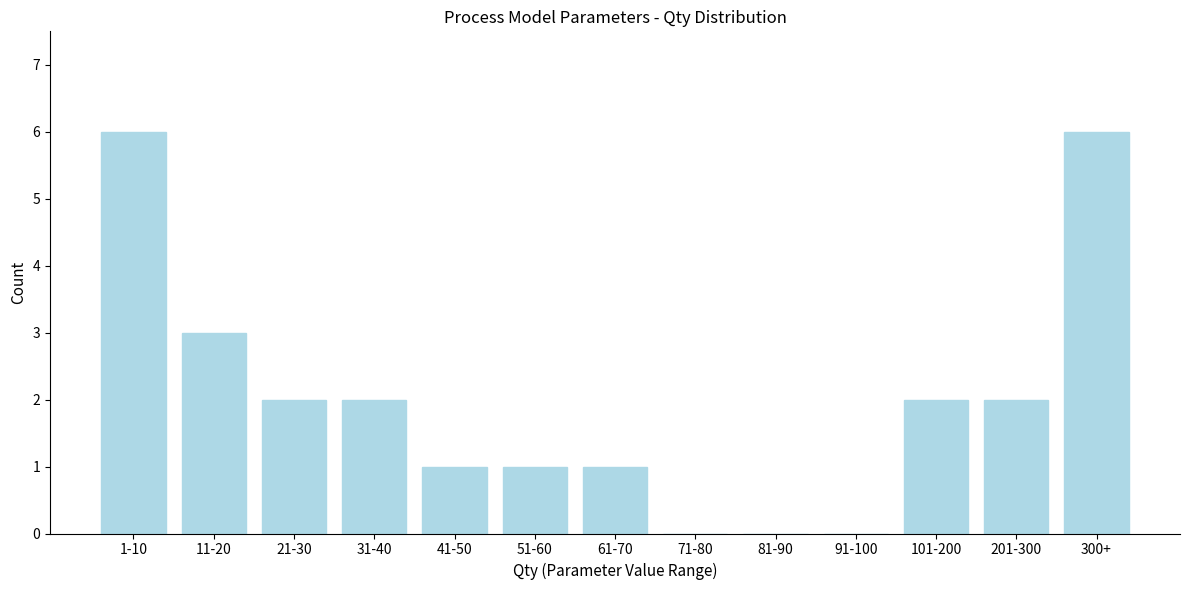

Reading left to right, what are all the values shown in this chart?

1-10=6	11-20=3	21-30=2	31-40=2	41-50=1	51-60=1	61-70=1	71-80=0	81-90=0	91-100=0	101-200=2	201-300=2	300+=6